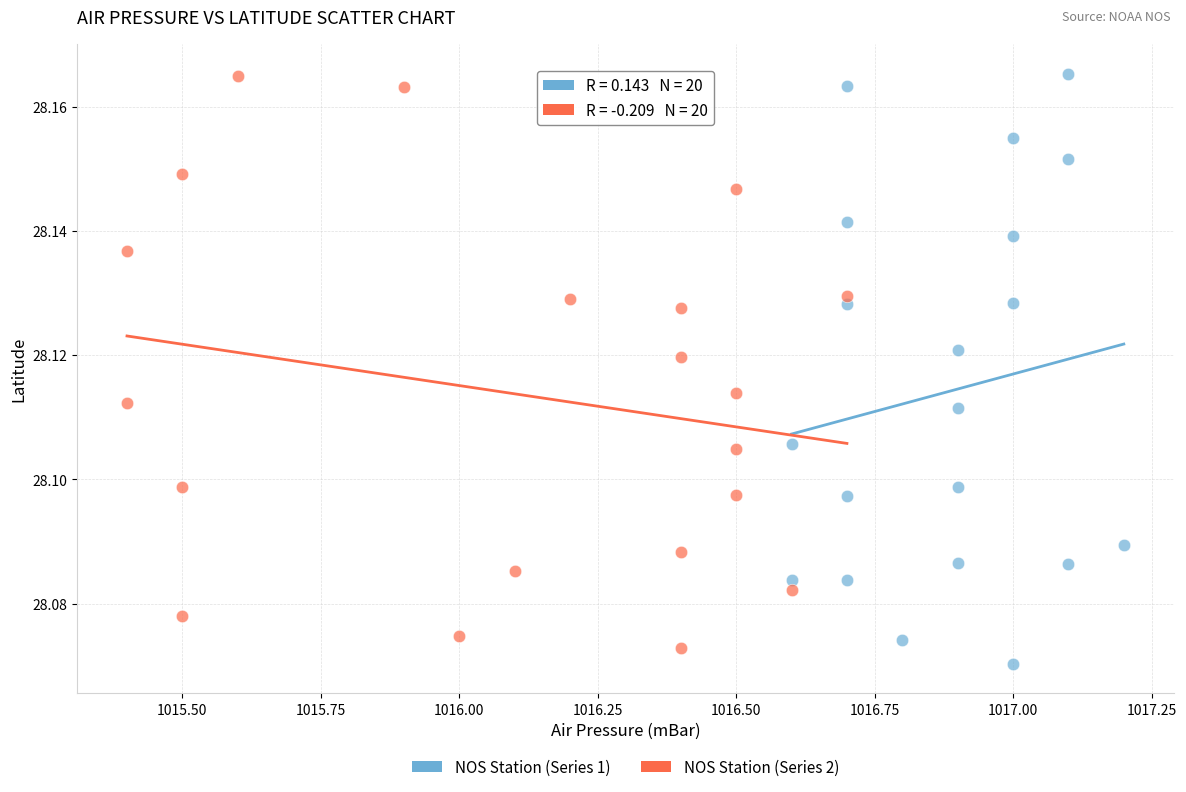

Which series reaches the minimum Y coordinate?

NOS Station (Series 1)